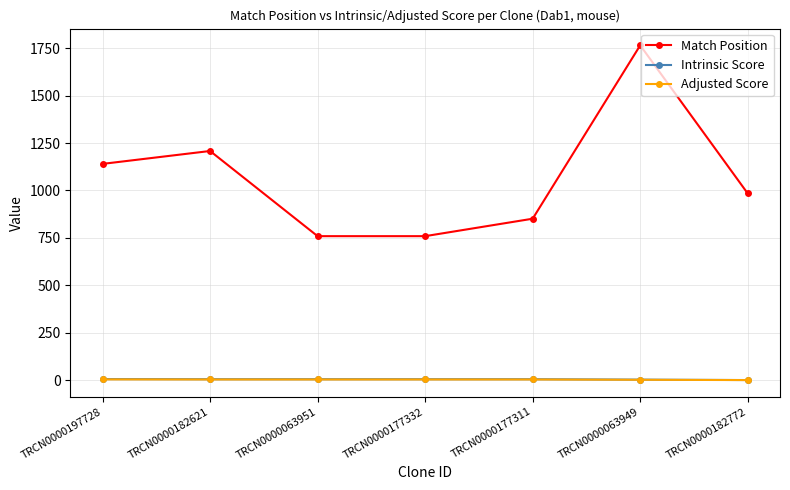

What is the average value of the Match Position series?

1066.6